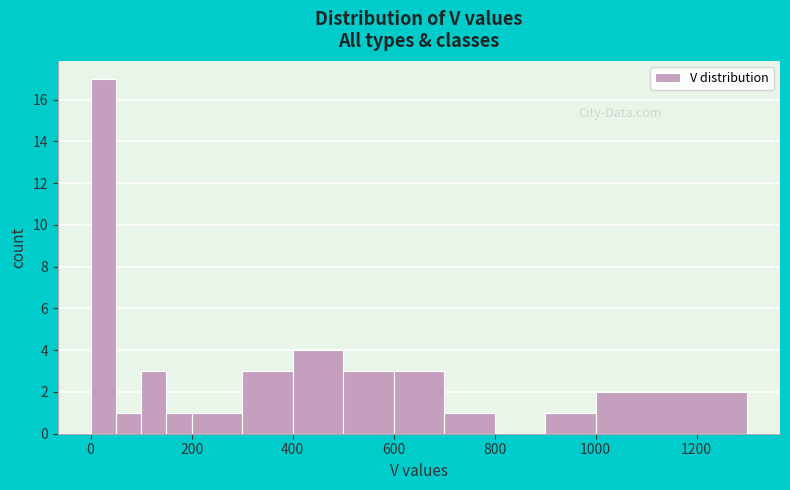

Read against the x-axis, roughly where is the centre of the tallest bar?

20